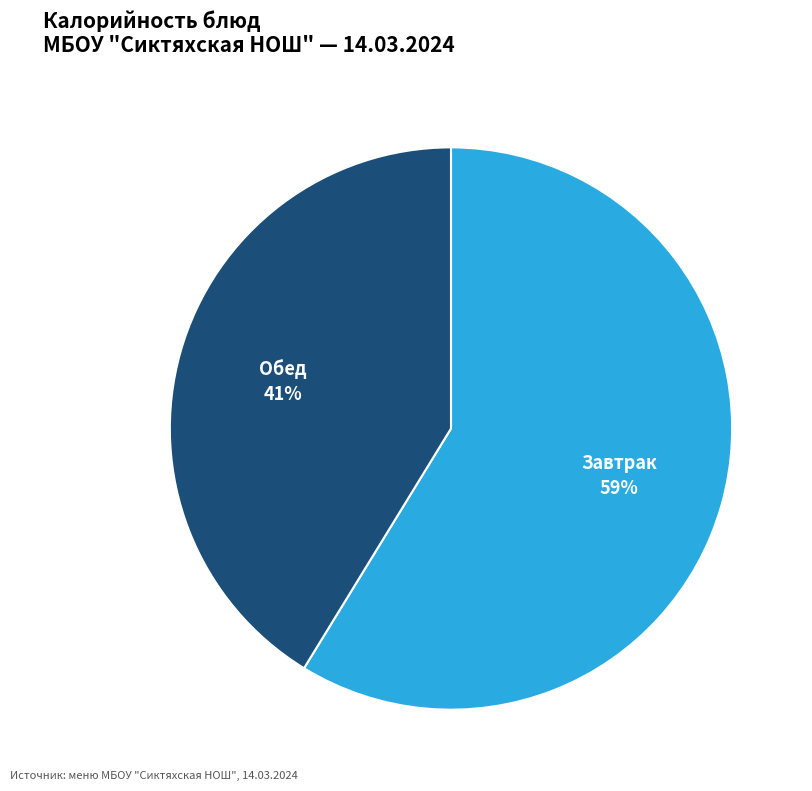

What percentage is the Обед slice, to the nearest percent?

41%